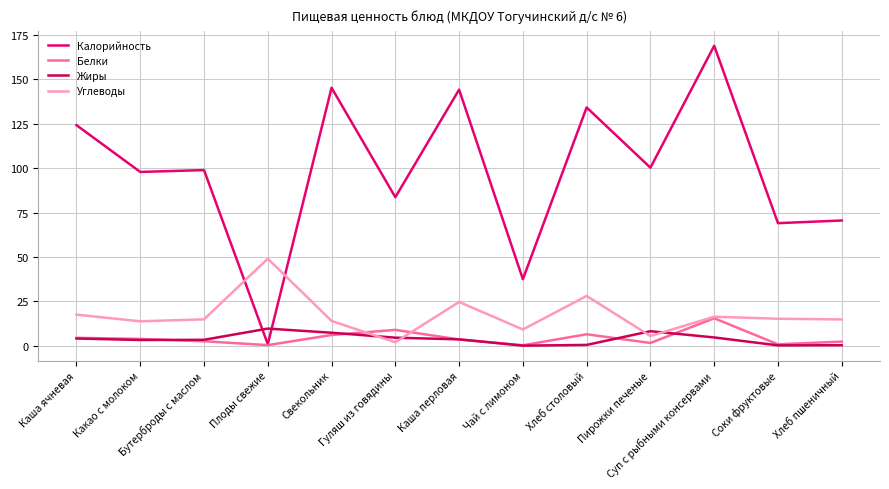

What is the sum of all Углеводы values?

224.2